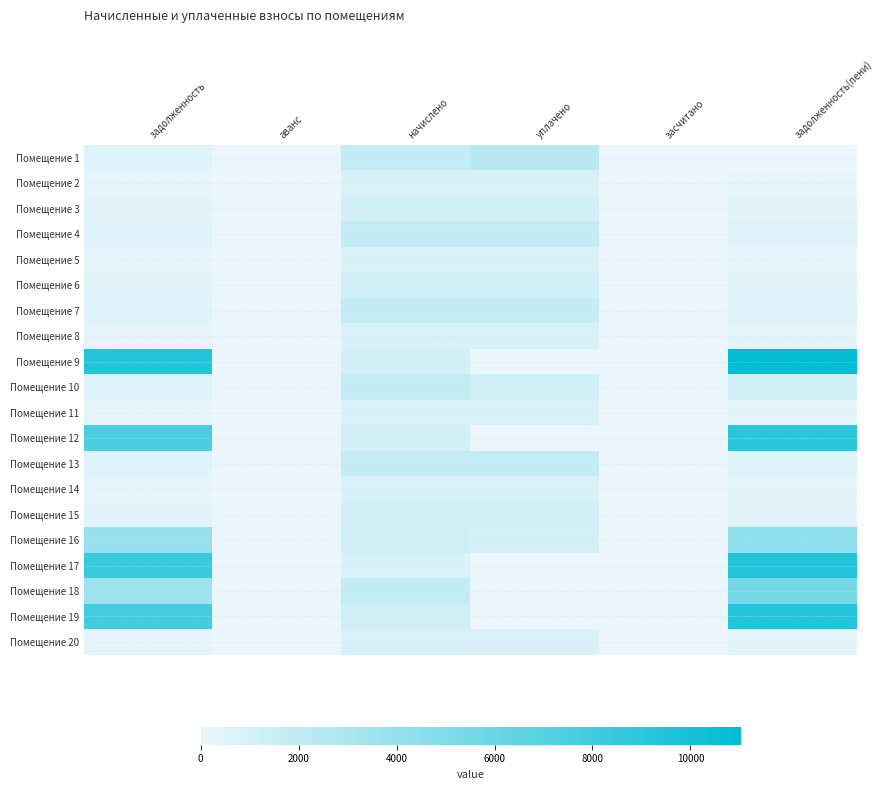

At how many categories does at least one series exceed 7224?

2